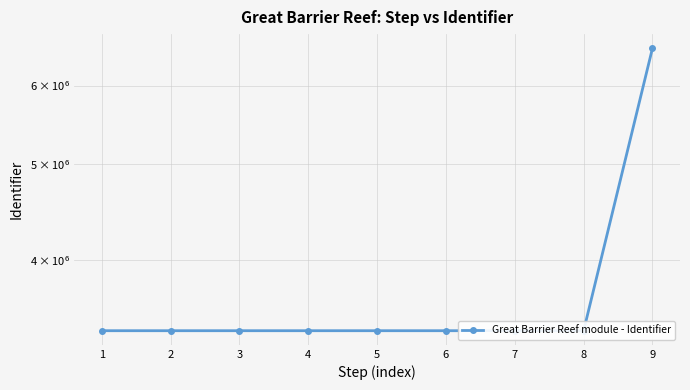

Where does the data first go above 3397815?

6